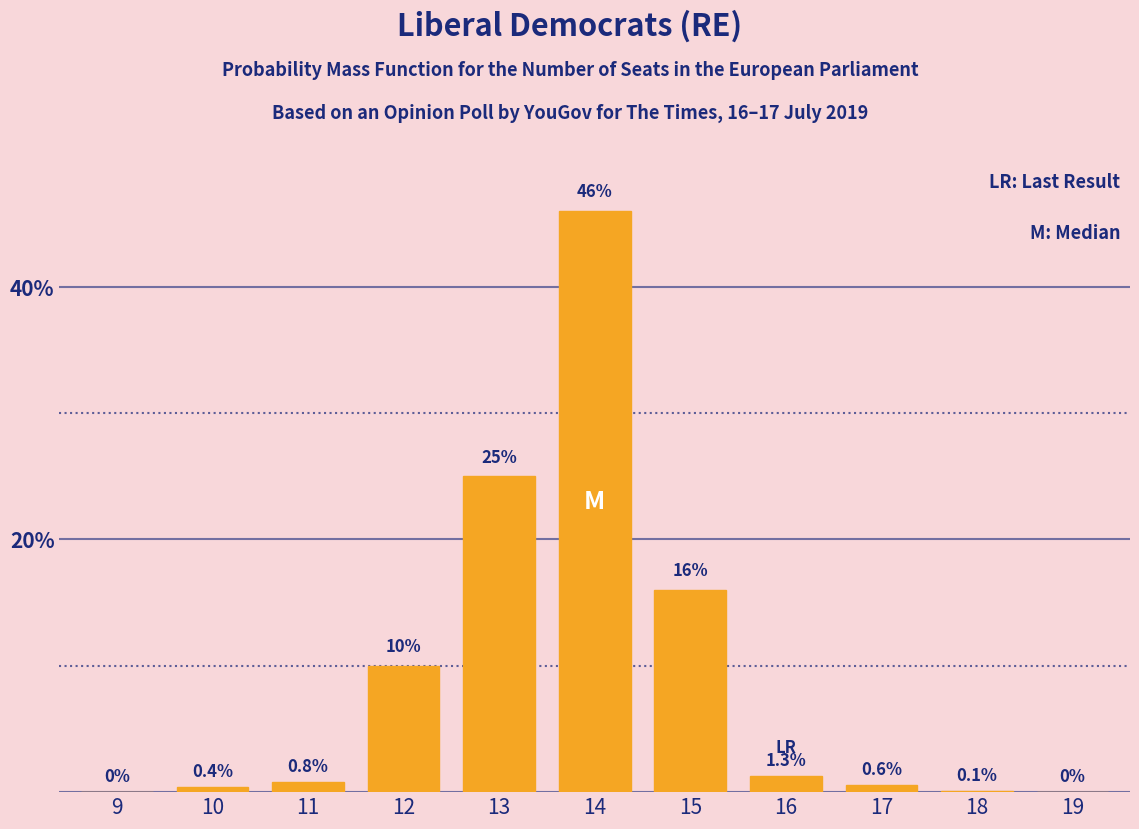

Reading left to right, transcribe all the data shown in this chart.

9=0.0	10=0.4	11=0.8	12=10.0	13=25.0	14=46.0	15=16.0	16=1.3	17=0.6	18=0.1	19=0.0